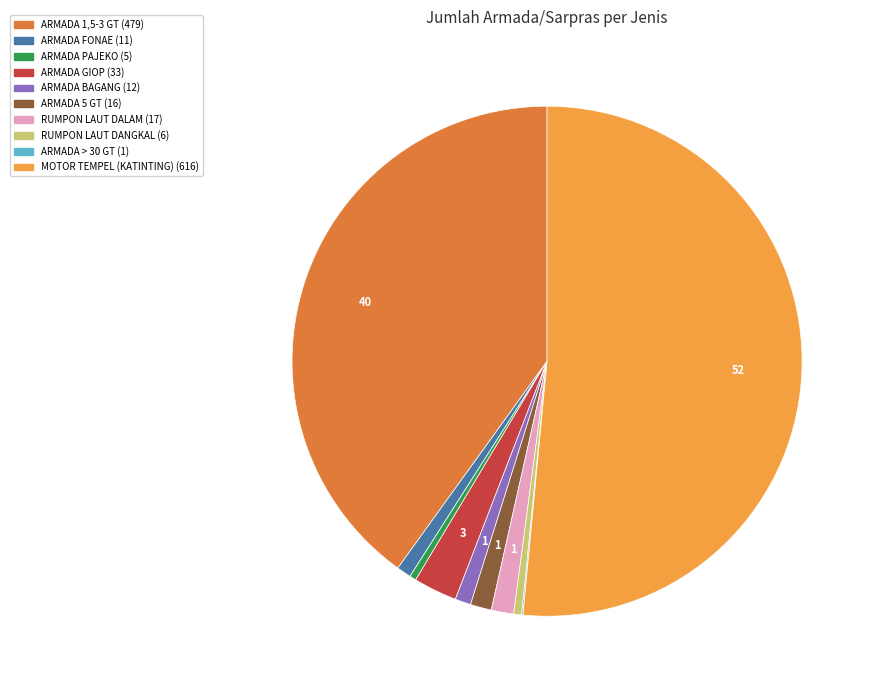

What is the largest slice in the pie chart?

MOTOR TEMPEL (KATINTING)